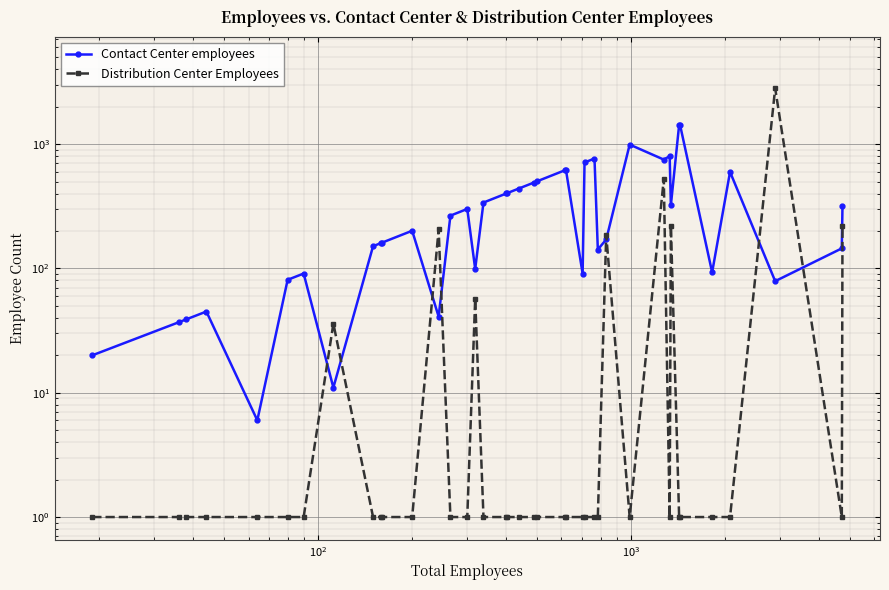

What are all the series names shown in the legend?

Contact Center employees, Distribution Center Employees